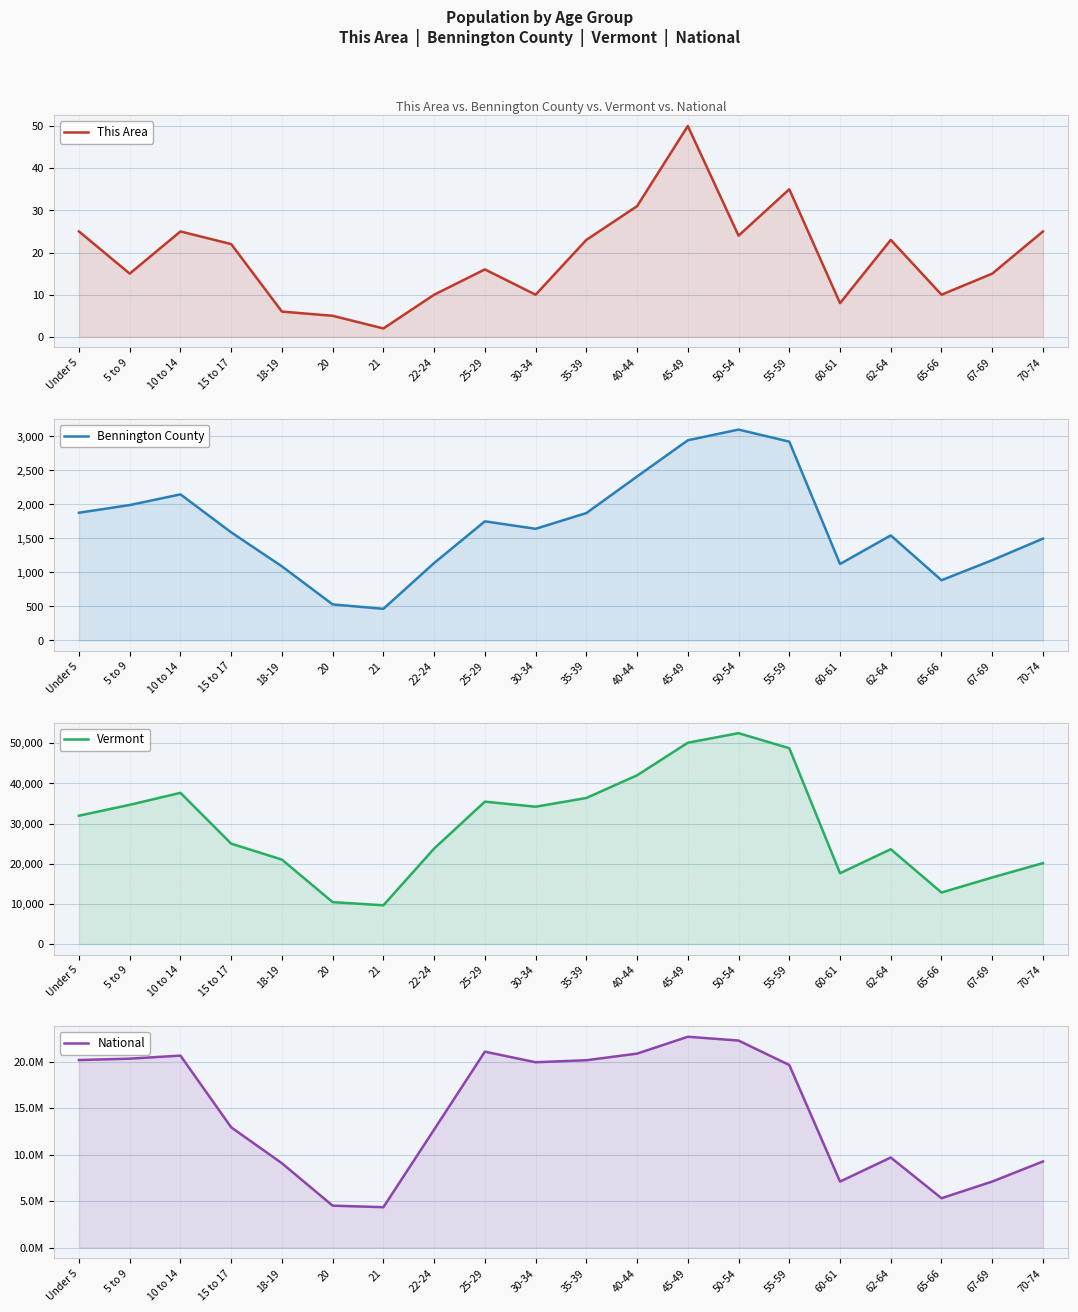

What is the sum of the National values at 10 to 14 and 45-49?

43385785